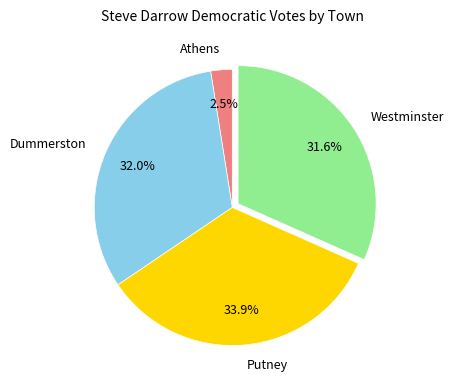

Approximately how many times larger is the value at Dummerston compared to Westminster?

1.0